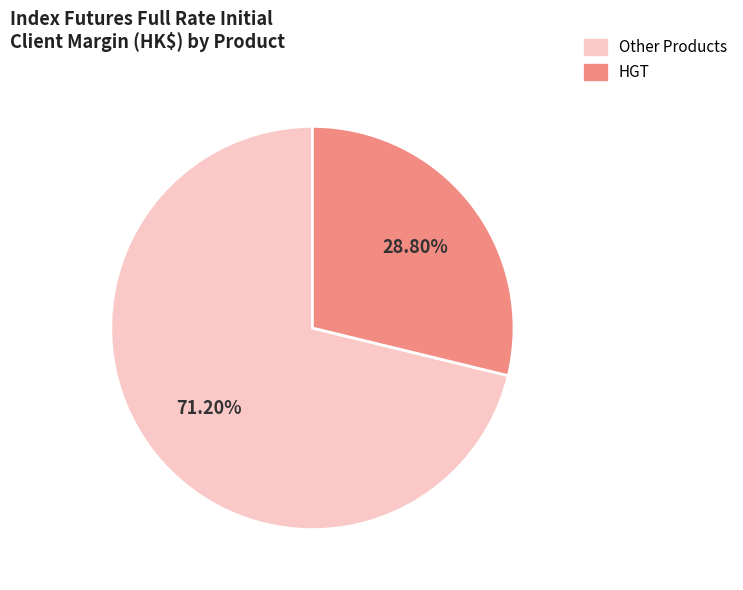

Approximately how many times larger is the value at HGT compared to Other Products?

0.4